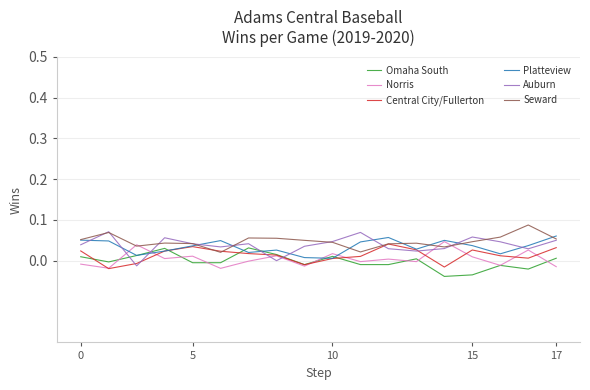

How many categories are shown in the chart?

18